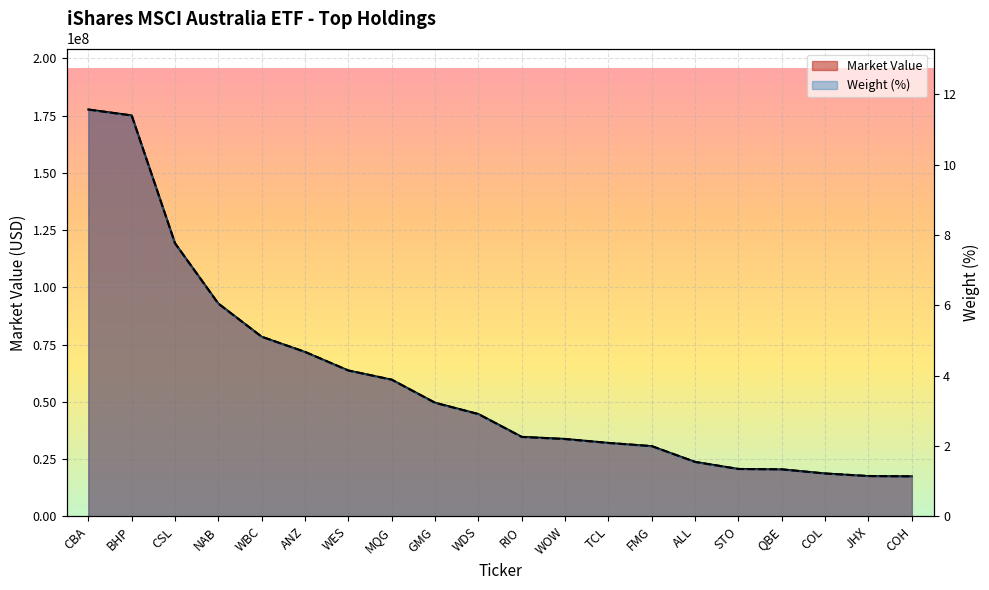

True or false: Market Value has more than 2 interior local peaks.

False